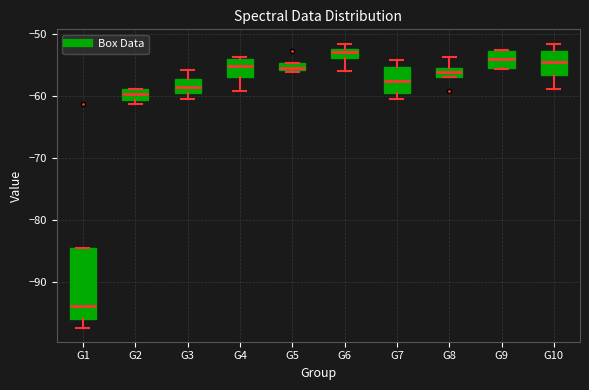

Where does the lower whisker of the box for G1 end on the y-axis? The values are not printed on the chart, so give them approximately, as read against the axis.

-97